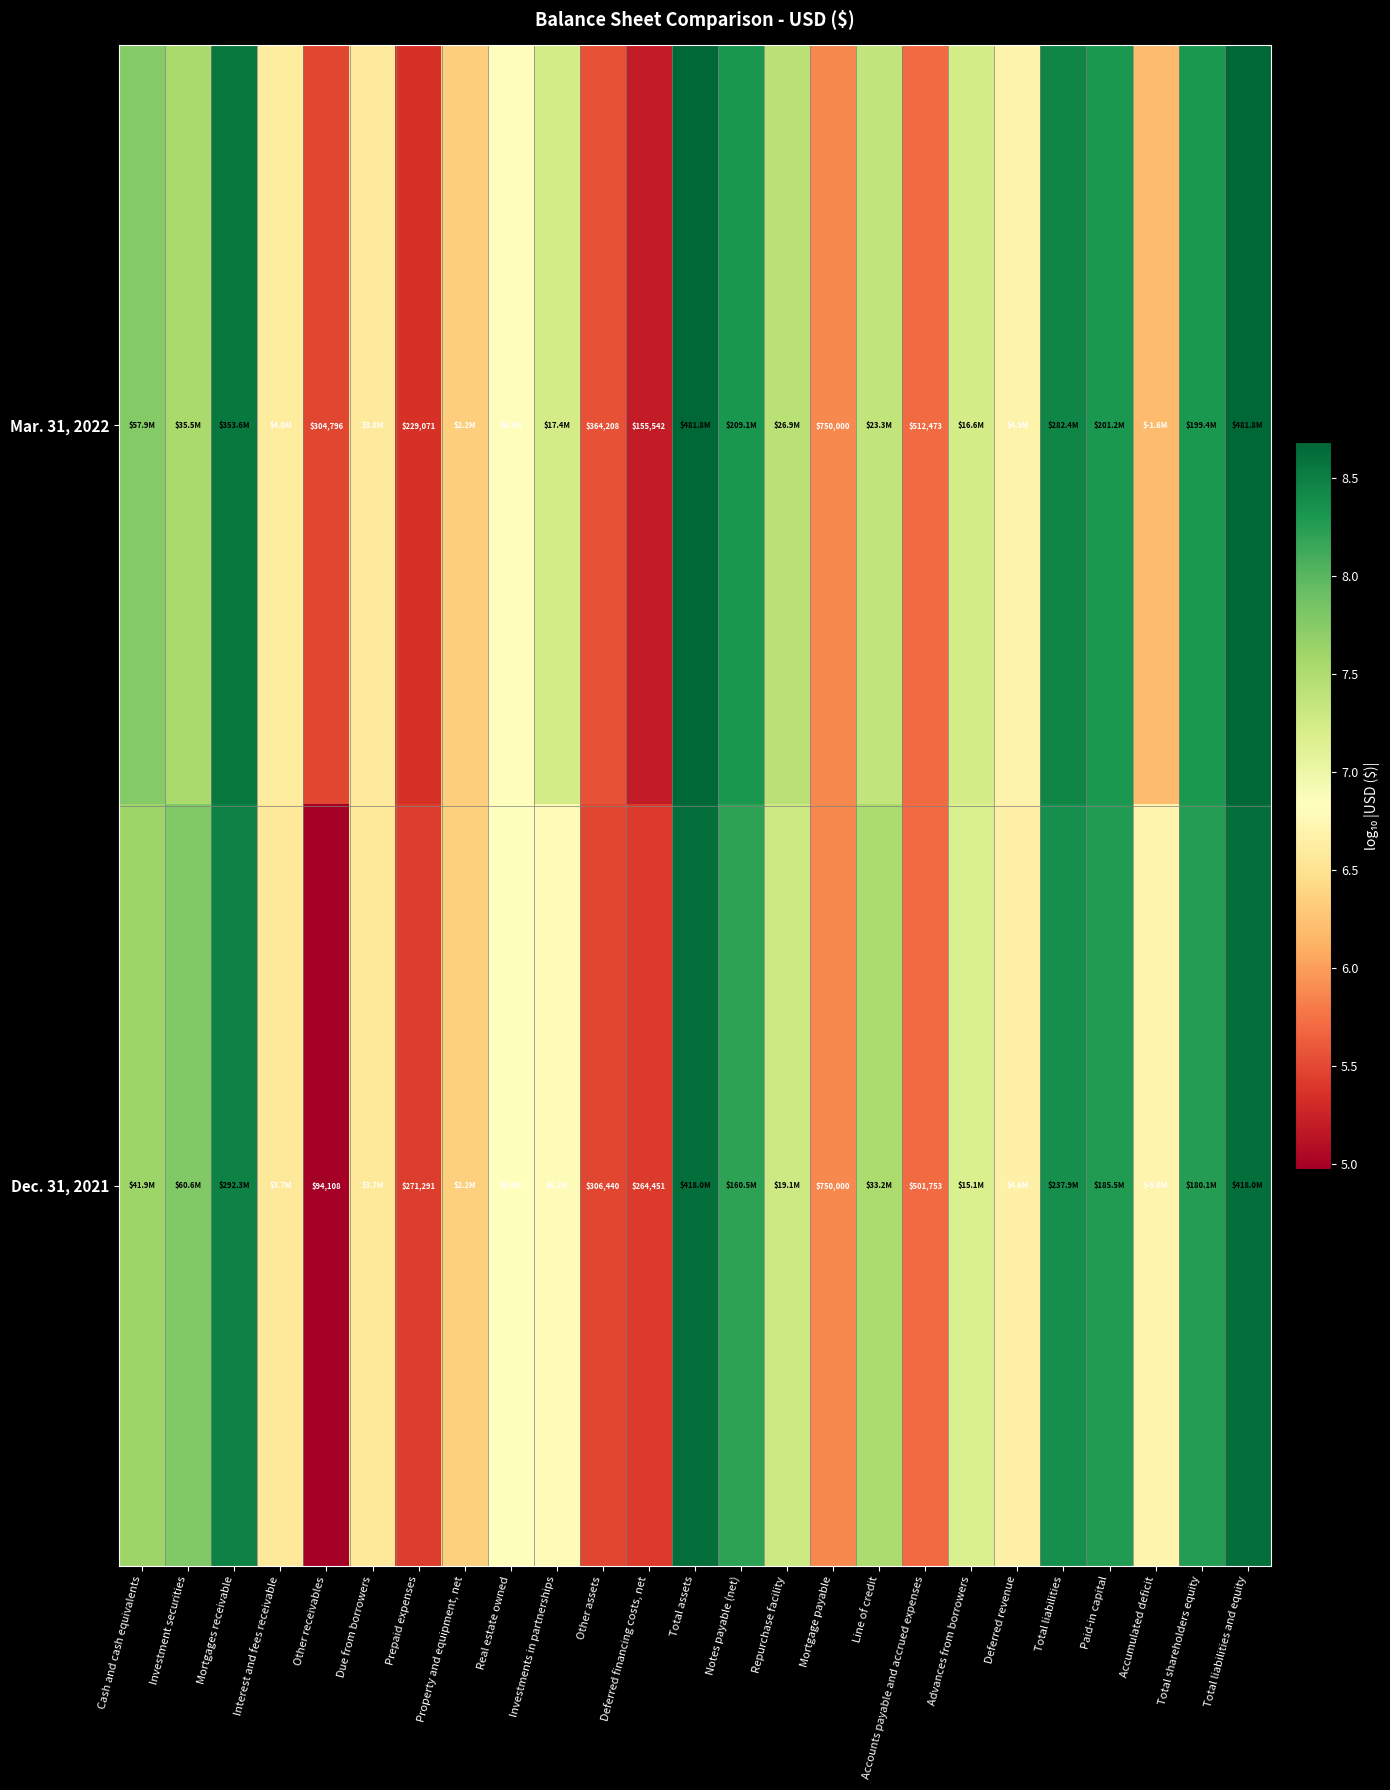

True or false: Mar. 31, 2022 has a value of 5.6 at Total liabilities and equity.

False